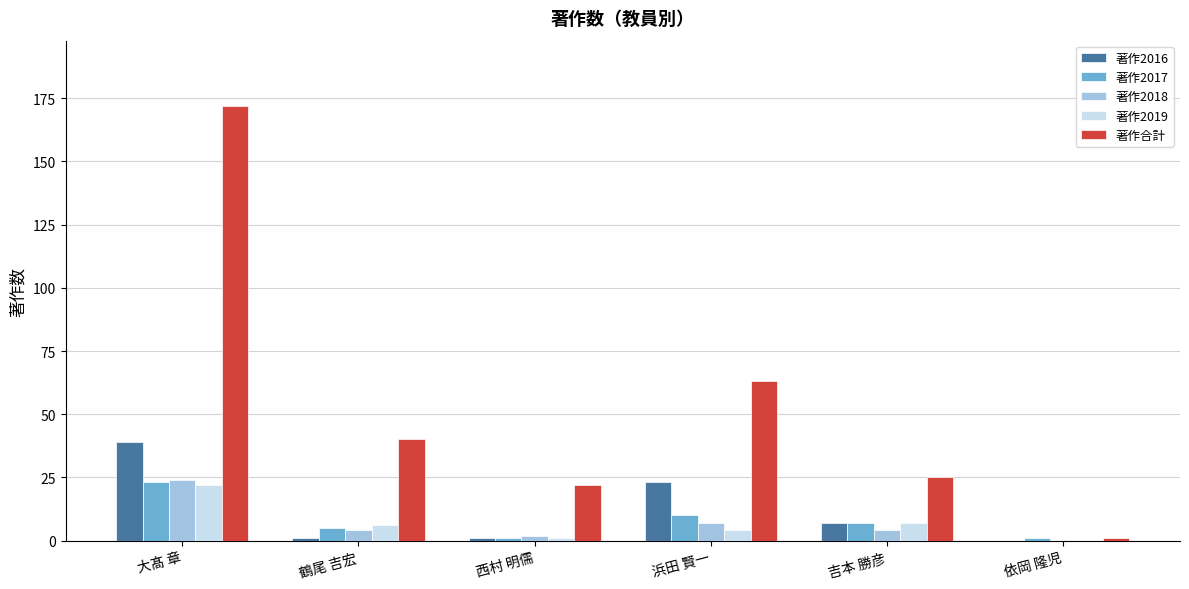

What is the total value across all series at 浜田 賢一?

107